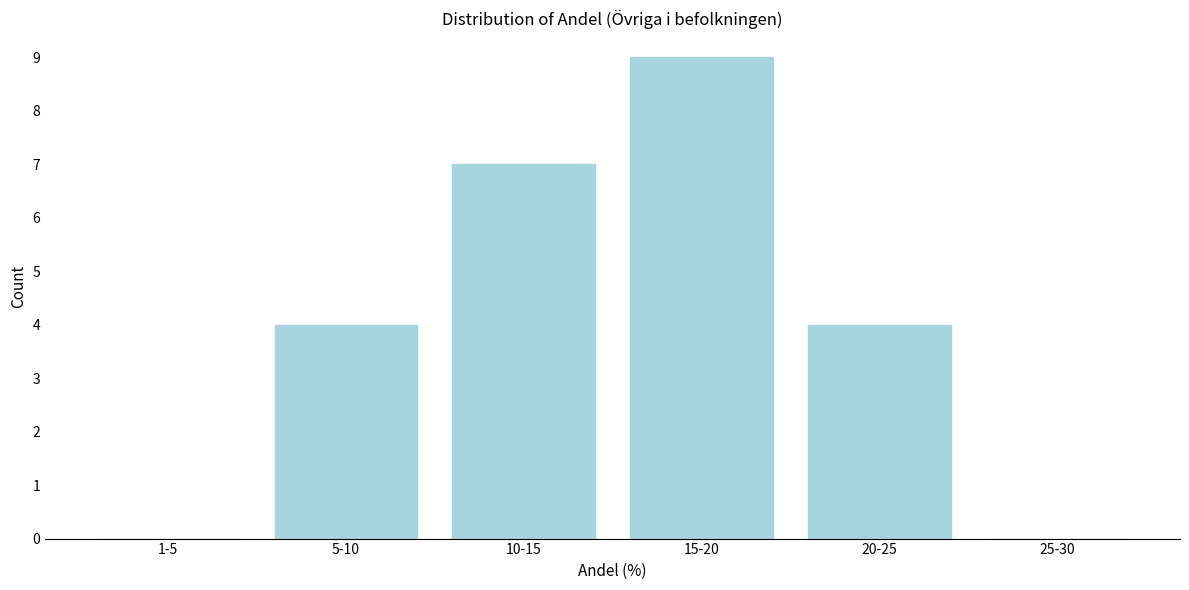

Reading left to right, what are all the values shown in this chart?

1-5=0	5-10=4	10-15=7	15-20=9	20-25=4	25-30=0